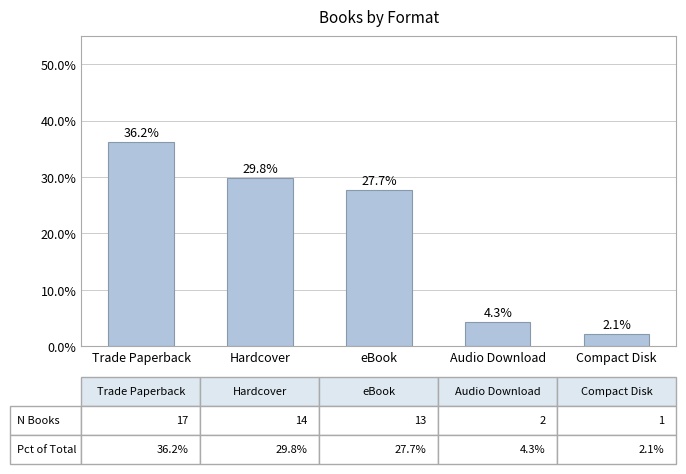

What is the average value?

20.0